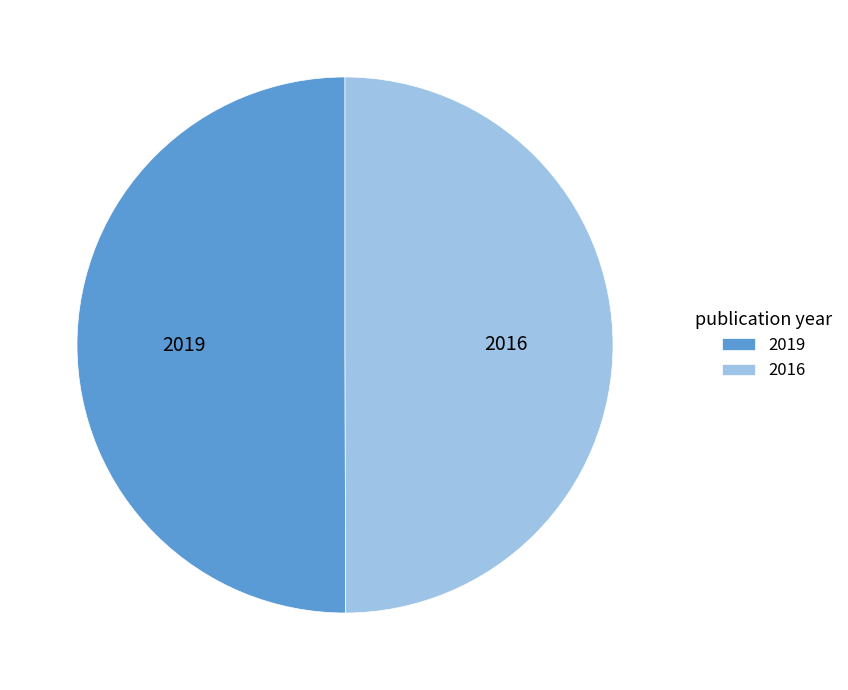

The 2016 slice represents 60% of the pie. True or false?

False